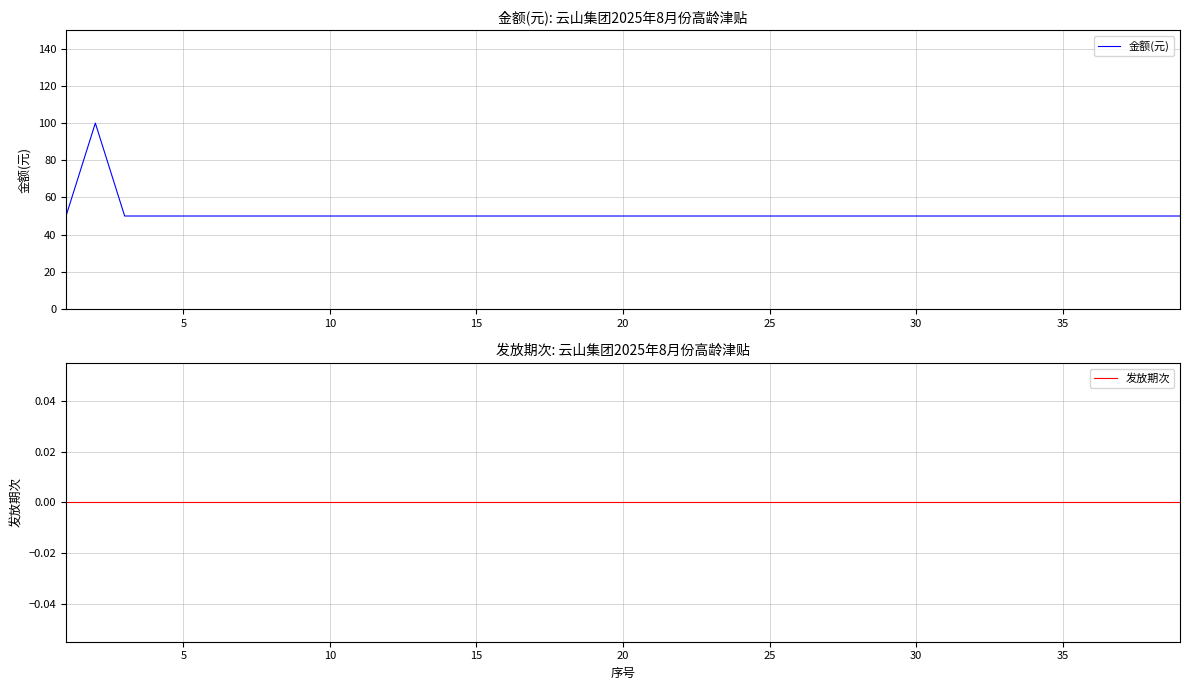

Reading left to right, what are all the values shown in this chart?

金额(元): 50	100	50	50	50	50	50	50	50	50	50	50	50	50	50	50	50	50	50	50	50	50	50	50	50	50	50	50	50	50	50	50	50	50	50	50	50	50	50
发放期次: 0	0	0	0	0	0	0	0	0	0	0	0	0	0	0	0	0	0	0	0	0	0	0	0	0	0	0	0	0	0	0	0	0	0	0	0	0	0	0